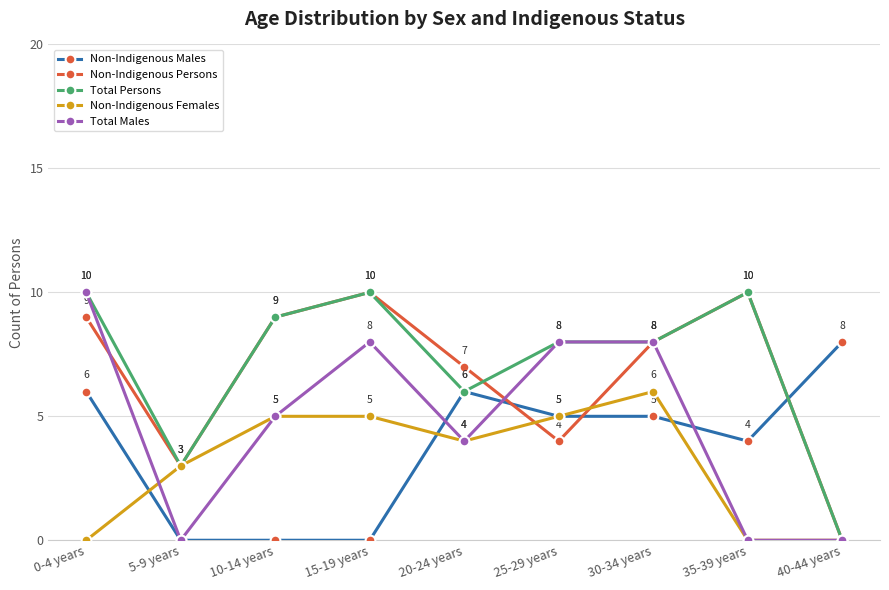

What is the sum of all Non-Indigenous Females values?

28